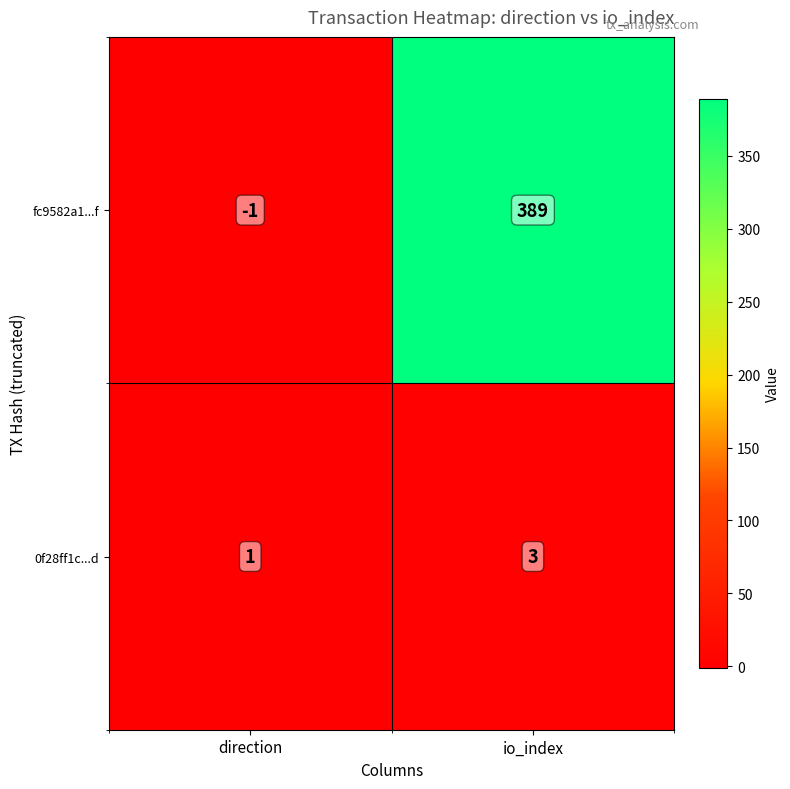

What is the sum of the 0f28ff1c...d values at direction and io_index?

4